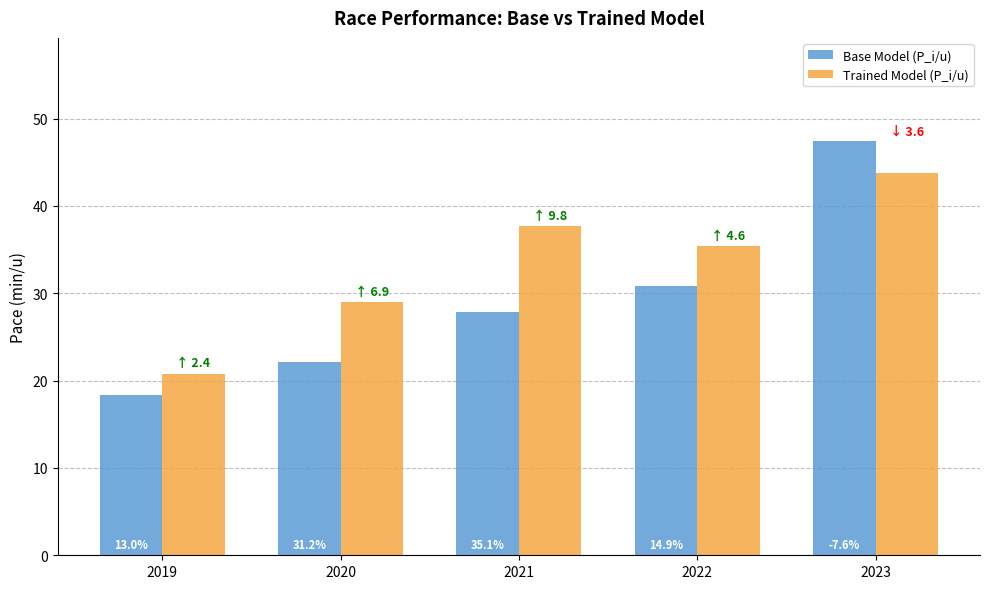

Reading left to right, transcribe all the data shown in this chart.

Base Model (P_i/u): 2019=18.4	2020=22.1	2021=27.9	2022=30.8	2023=47.4
Trained Model (P_i/u): 2019=20.8	2020=29.0	2021=37.7	2022=35.4	2023=43.8